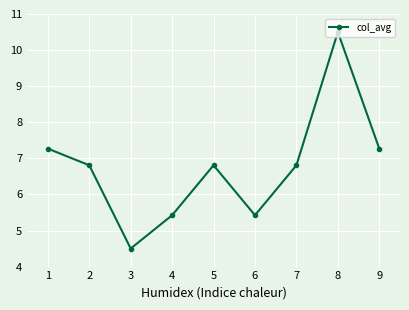

Is this an area chart (filled region under the line)?

No